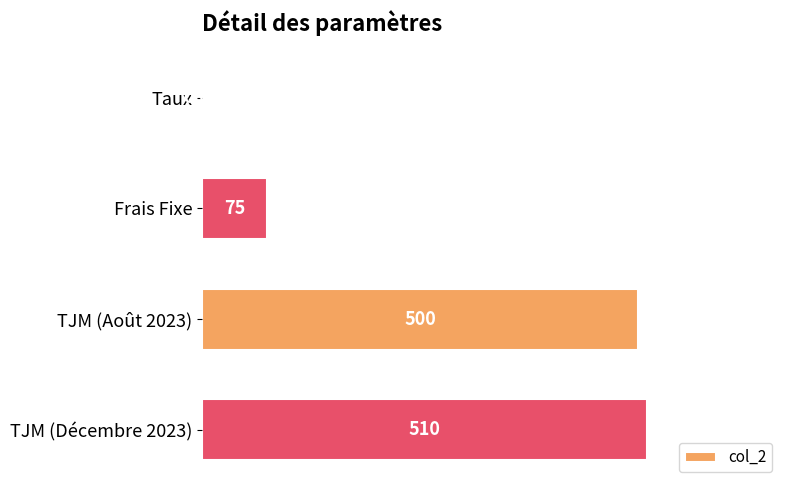

Between Taux and Frais Fixe, which is larger?

Frais Fixe